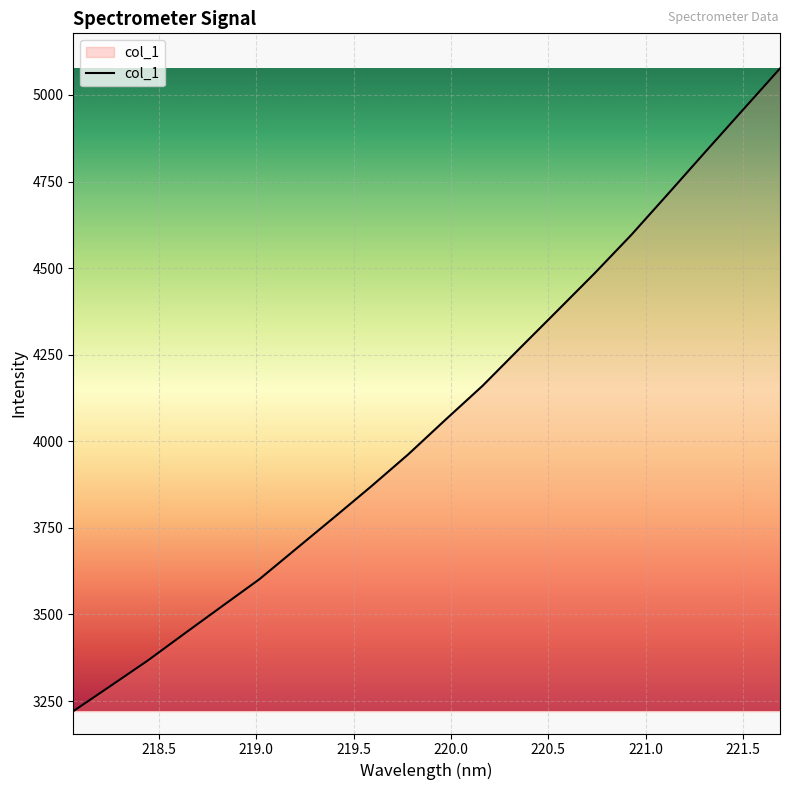

Reading right to left, extract all data points from this chart.

5076.5	4956.7	4836.7	4715.9	4596.0	4483.8	4375.9	4268.5	4160.3	4062.1	3962.2	3869.3	3779.5	3690.6	3601.7	3523.9	3445.7	3366.8	3293.5	3220.7